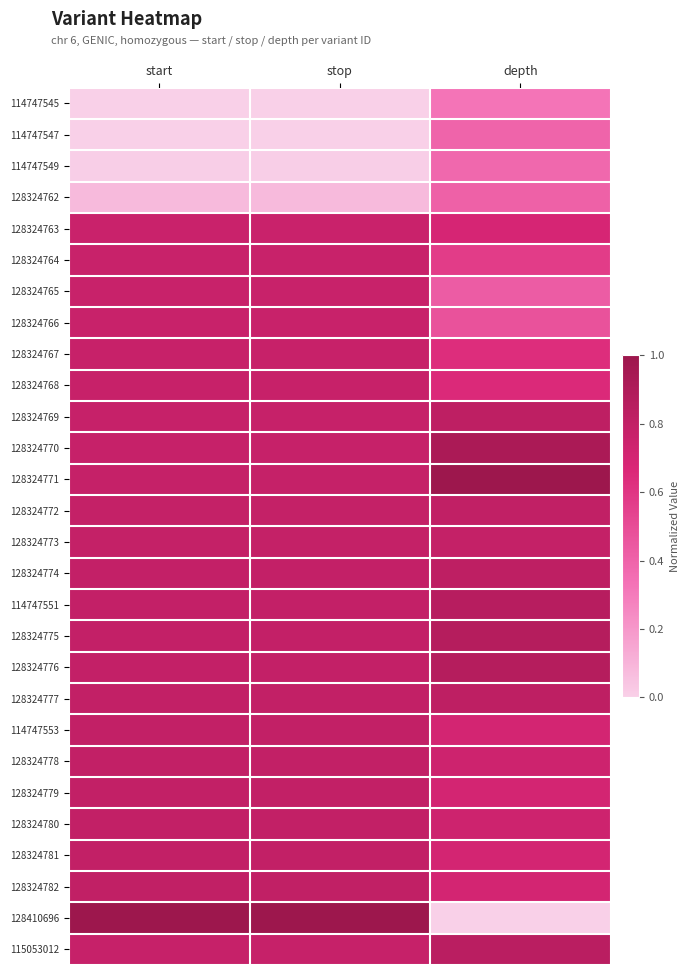

At how many categories does at least one series exceed 0?

3